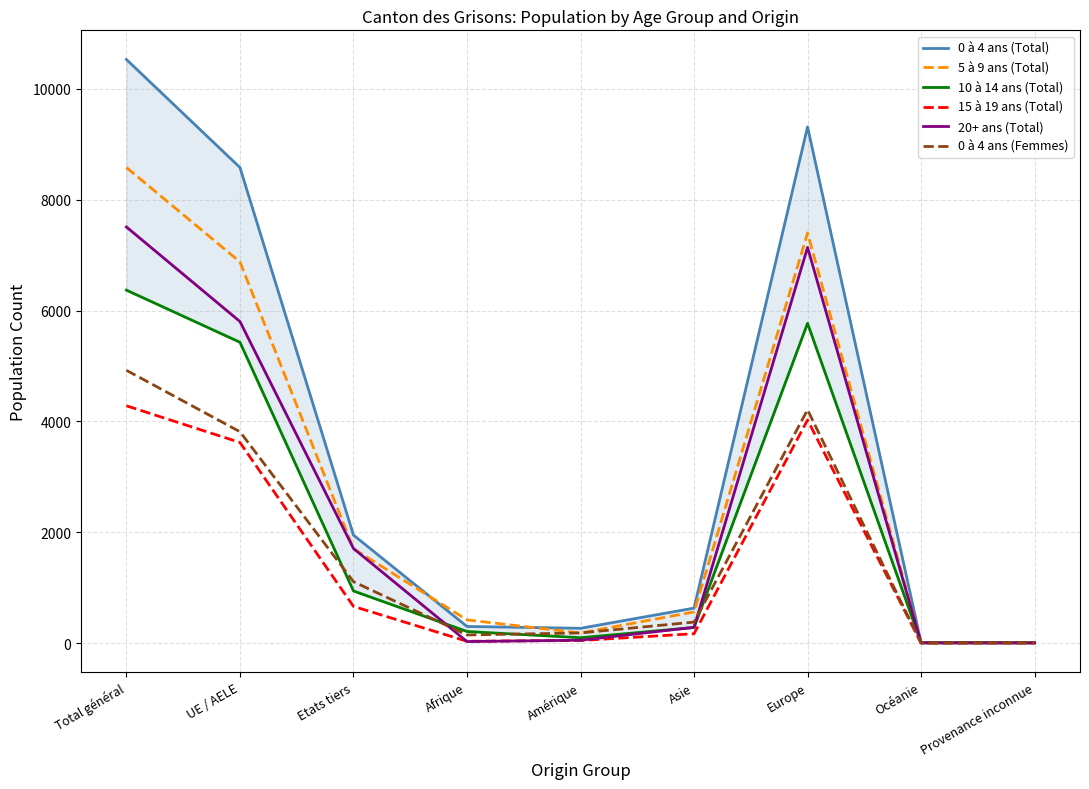

At how many categories does at least one series exceed 1536?

4